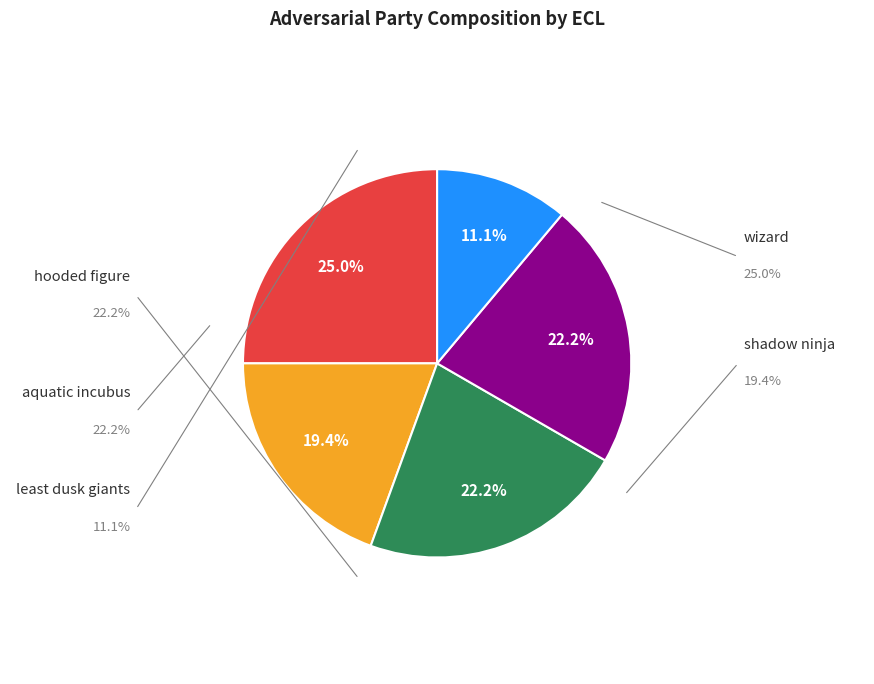

To the nearest percent, what is the average slice percentage?

20%